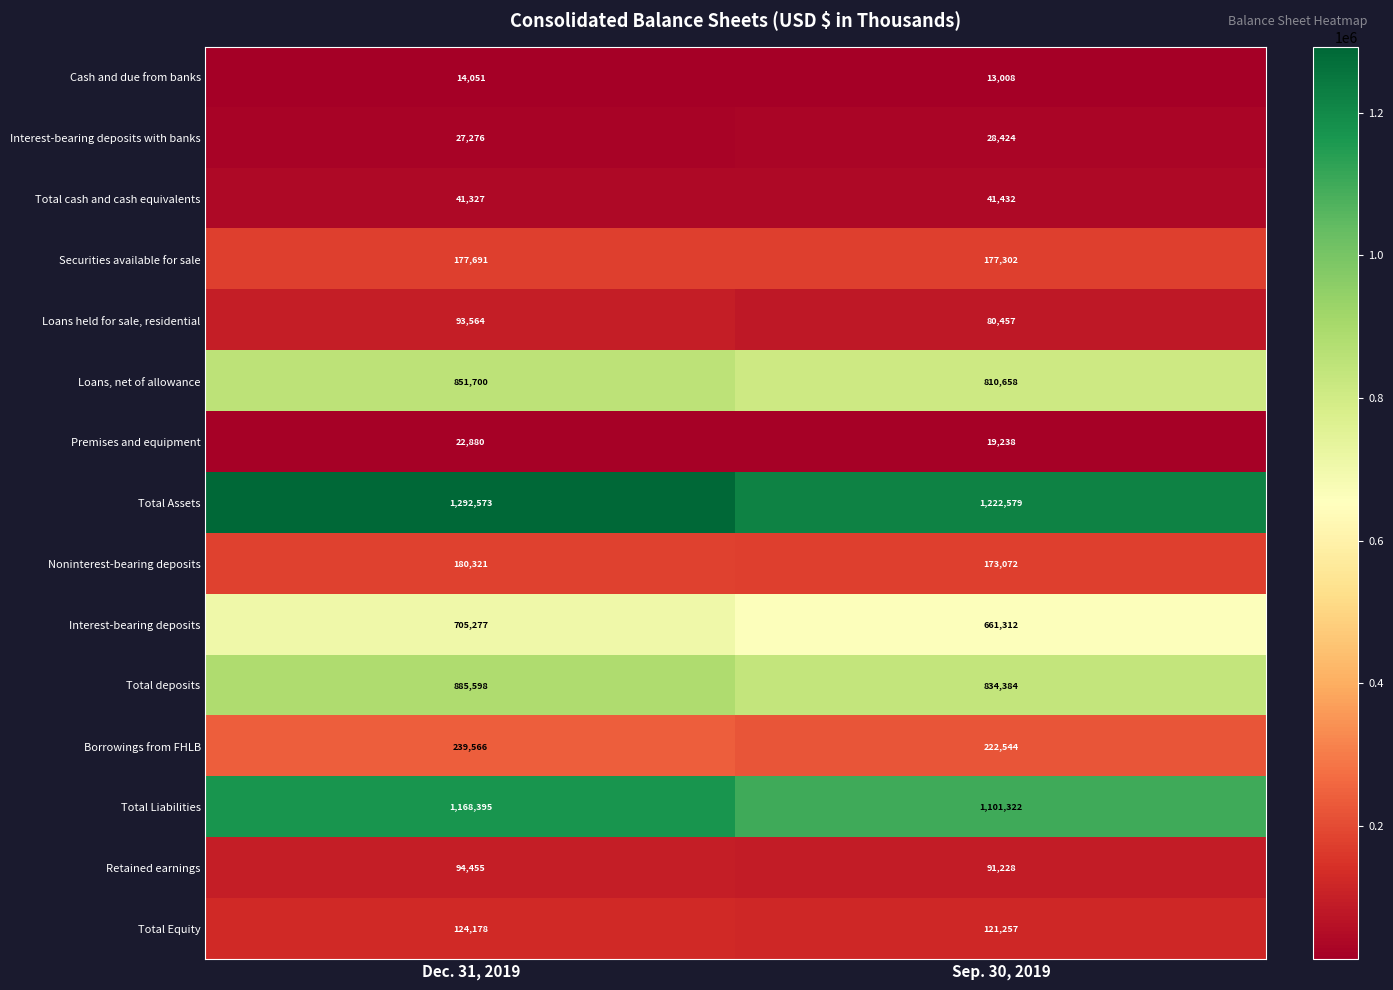

At how many categories does at least one series exceed 689920?

2